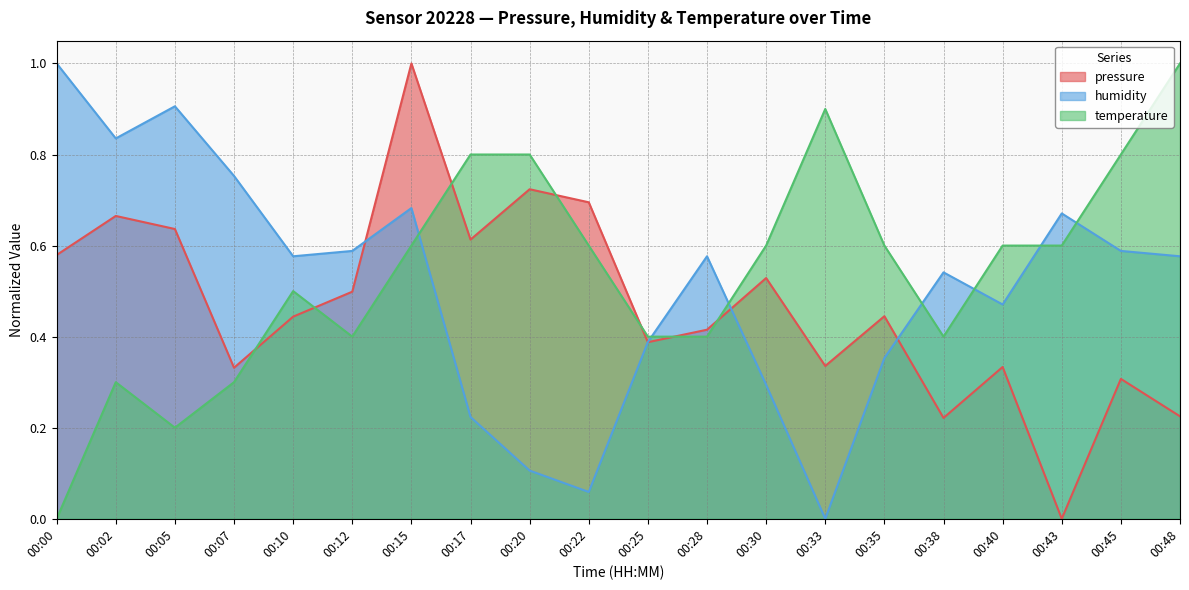

At 00:33, list the series in order from smallest to largest.

humidity, pressure, temperature